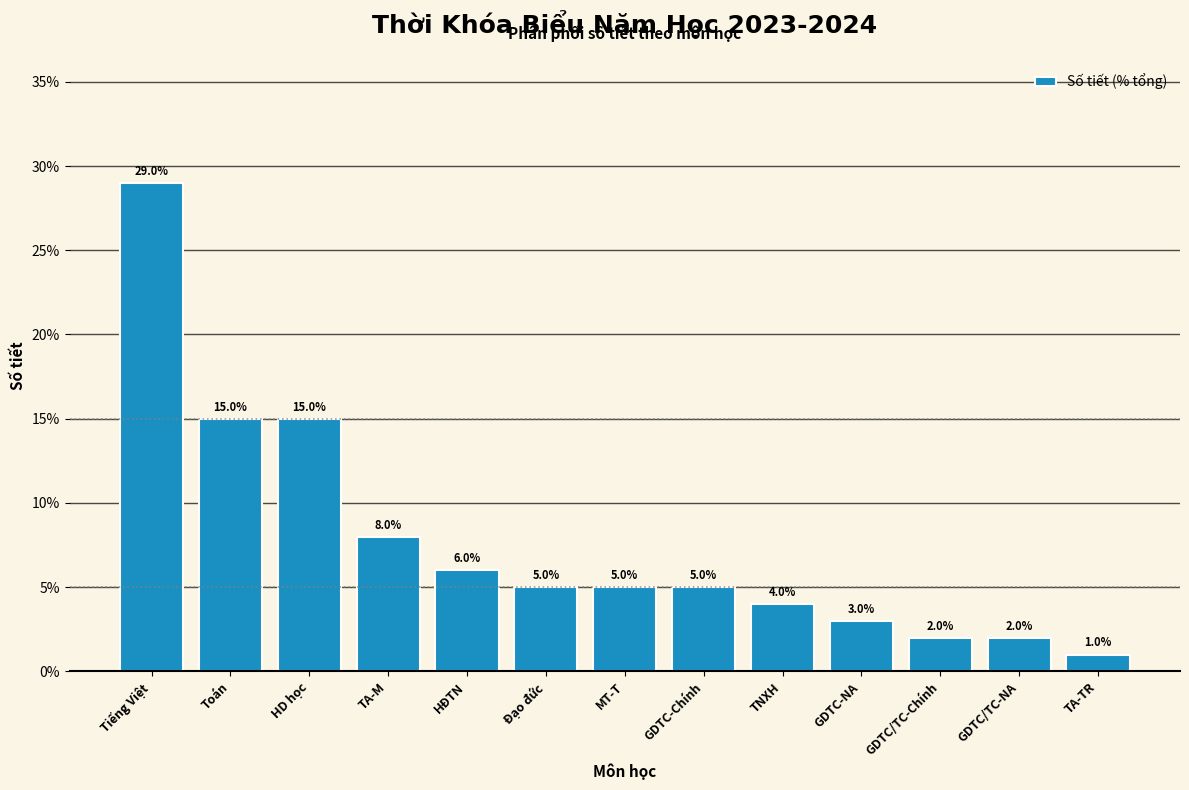

Reading left to right, transcribe all the data shown in this chart.

29.0	15.0	15.0	8.0	6.0	5.0	5.0	5.0	4.0	3.0	2.0	2.0	1.0